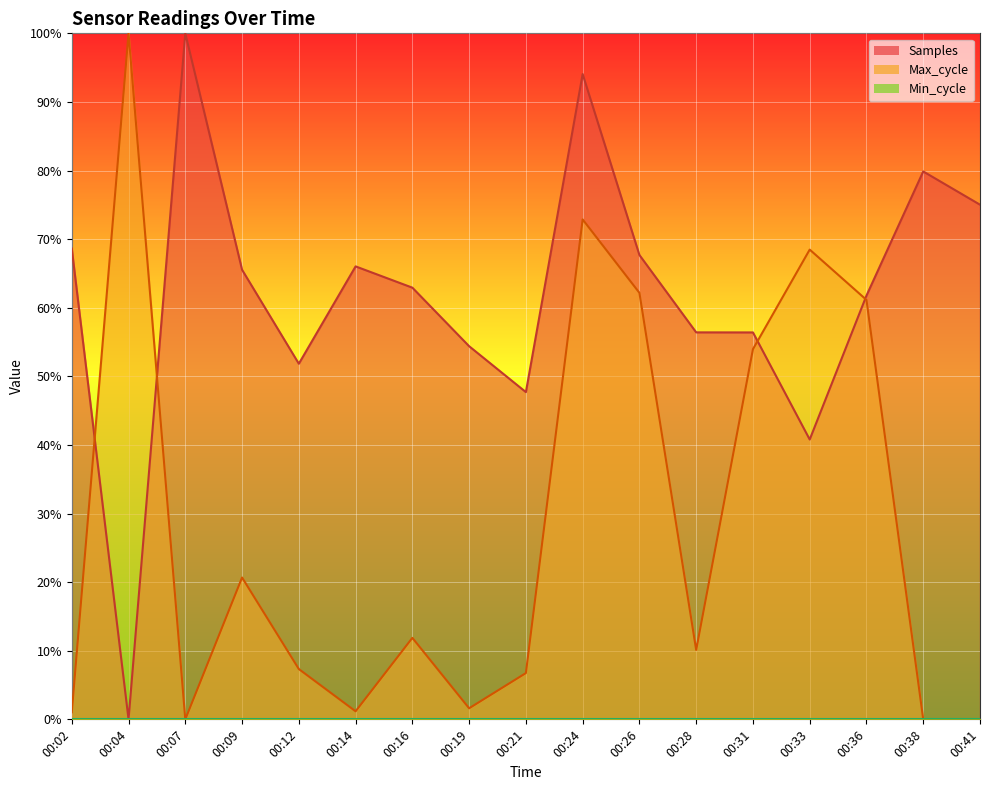

True or false: Samples has a value of 1.1 at 00:41.

False